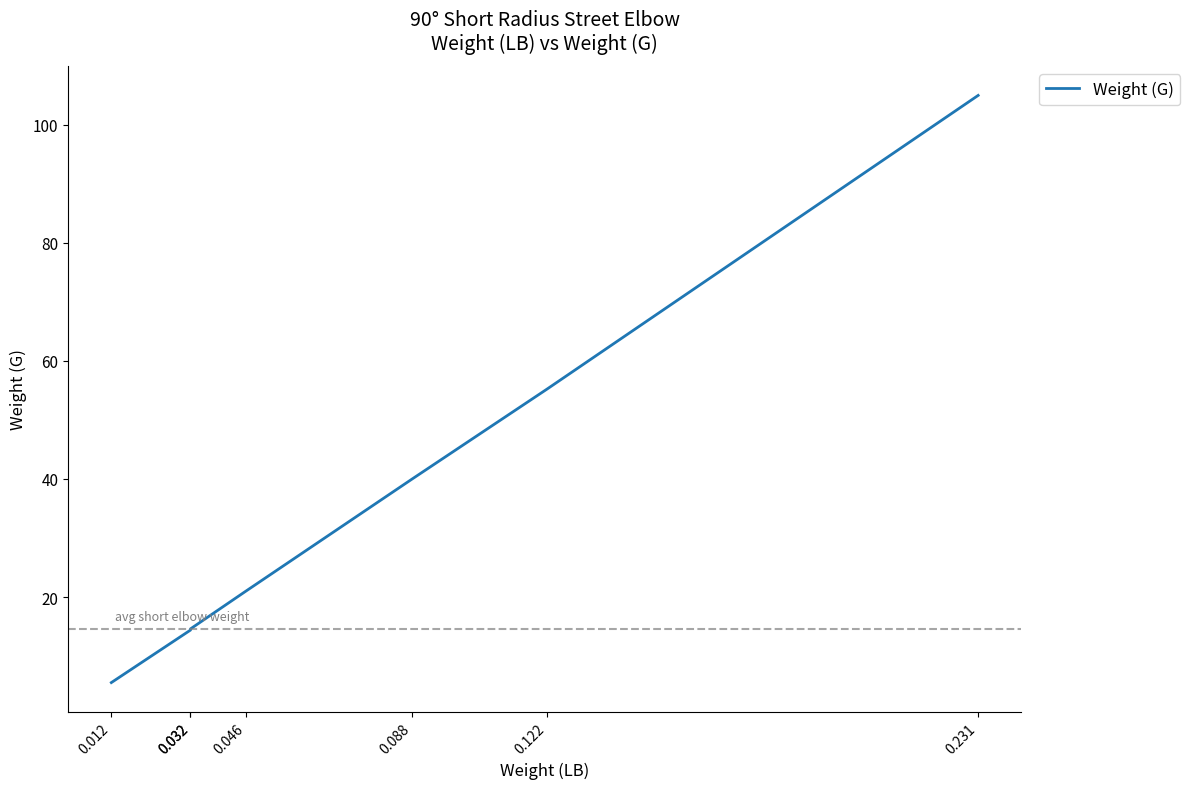

Reading left to right, what are all the values shown in this chart?

5.5	14.4	14.6	21.0	40.0	55.2	105.0